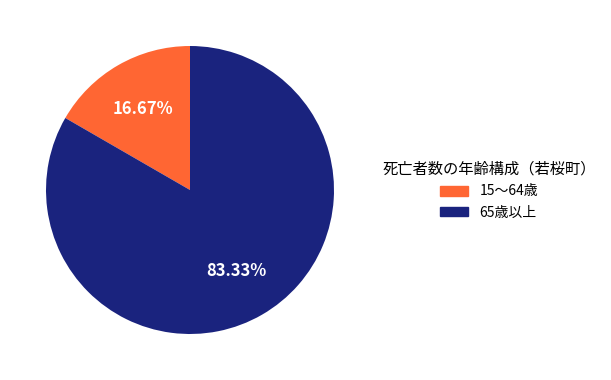

To the nearest percent, what percentage of the pie is 65歳以上?

83%